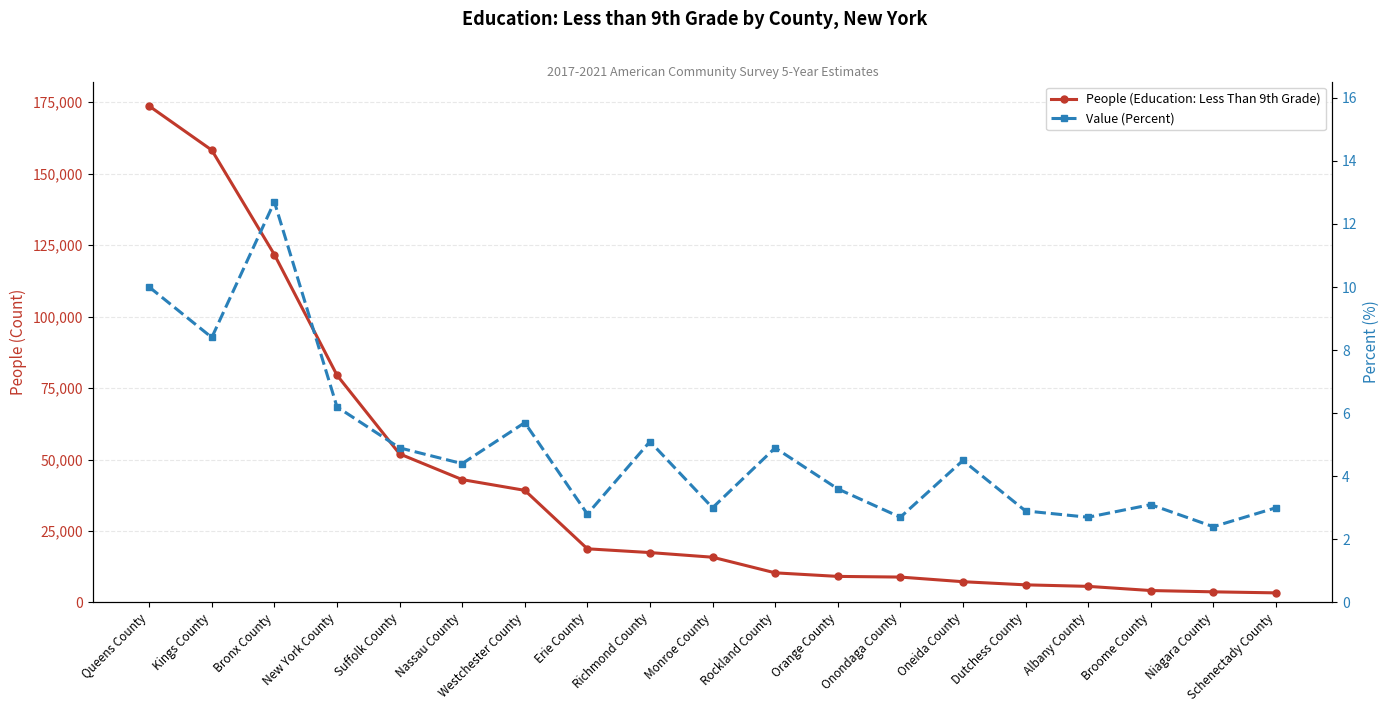

What is the difference between the People (Education: Less Than 9th Grade) values at Schenectady County and New York County?

76180.0